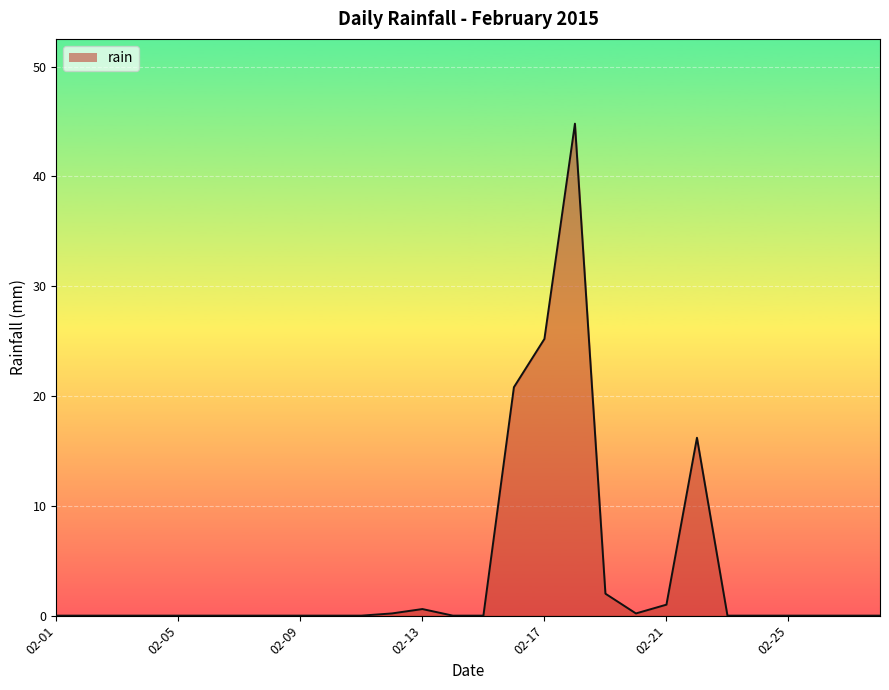

What is the difference between the maximum and minimum values?

44.8